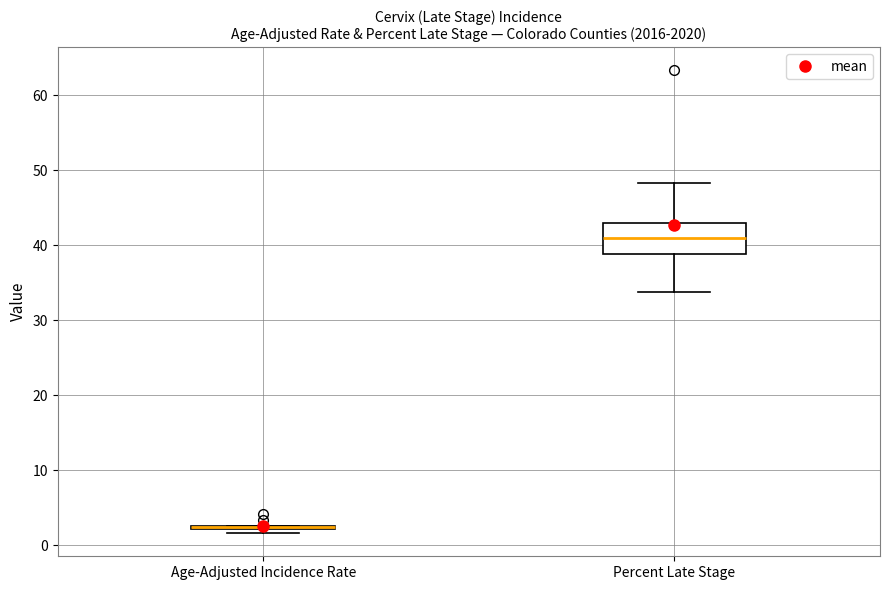

Where is the lower edge of the box for Percent Late Stage on the y-axis? The values are not printed on the chart, so give them approximately, as read against the axis.

39